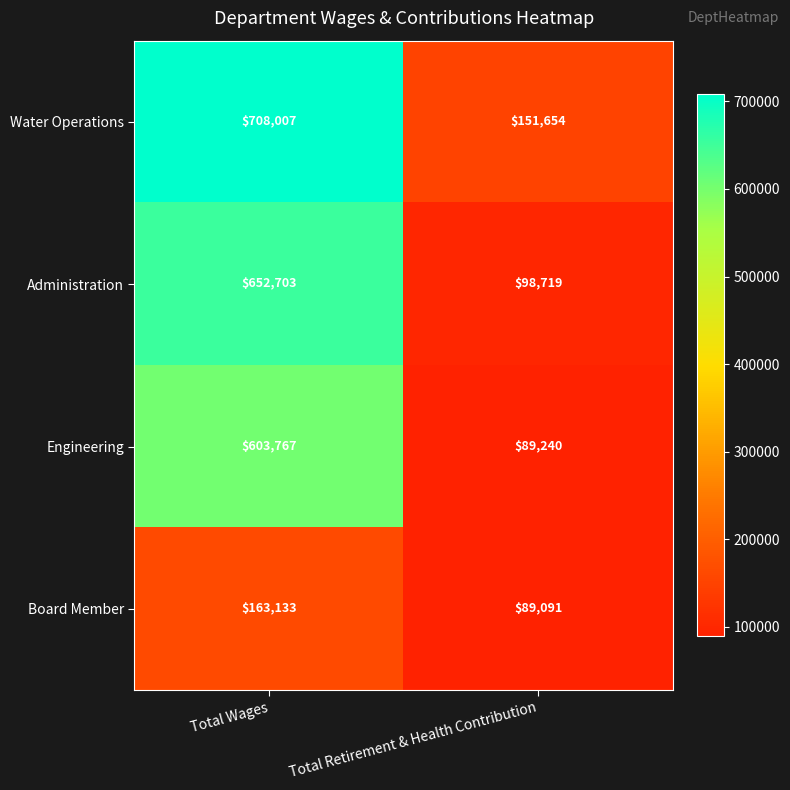

What is the sum of the Engineering values at Total Retirement & Health Contribution and Total Wages?

693007